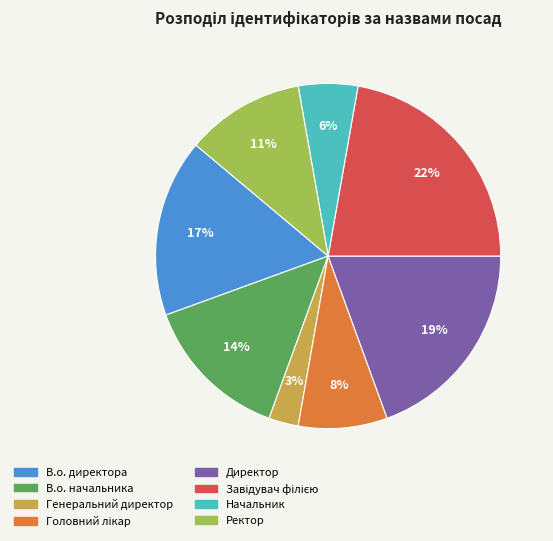

Does В.о. начальника represent more than half of the total?

No